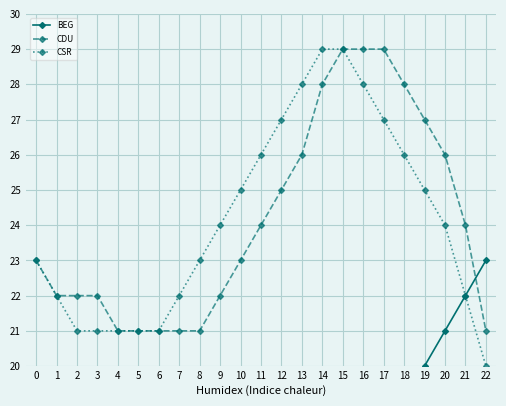

True or false: BEG has more than 0 points higher than both neighbors.

False